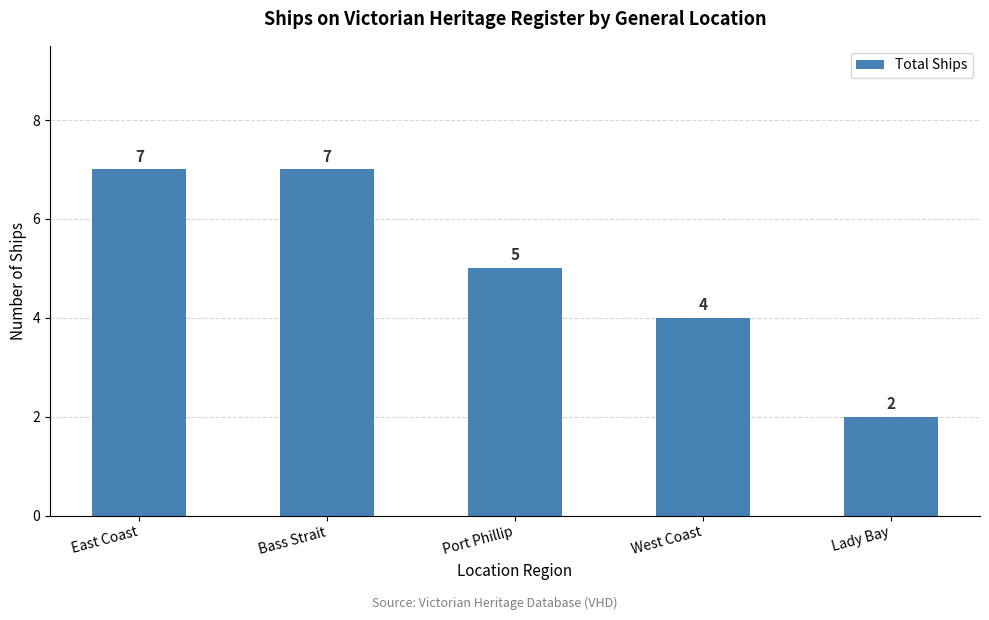

What is the sum of the values at East Coast and Bass Strait?

14